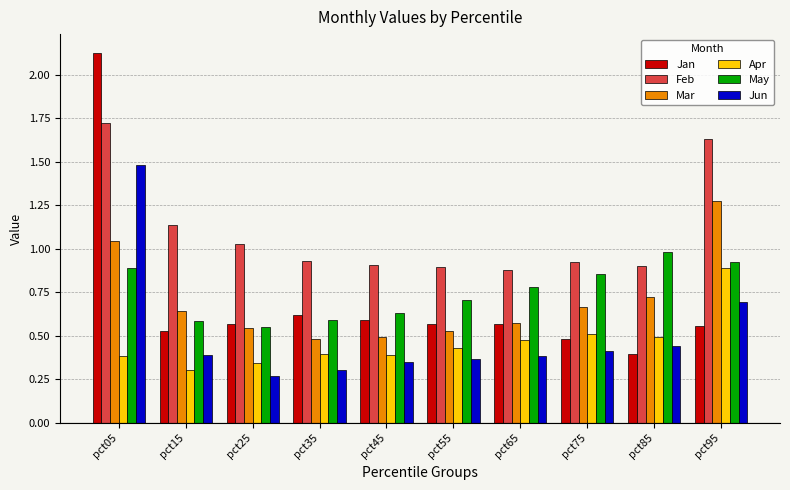

What is the difference between the second highest and minimum values in the Jan series?

0.2